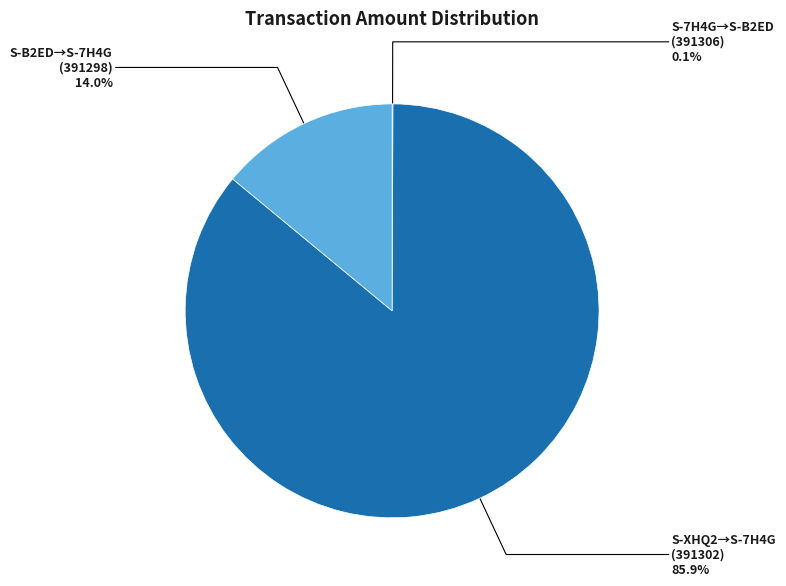

Does any single category account for the majority?

Yes